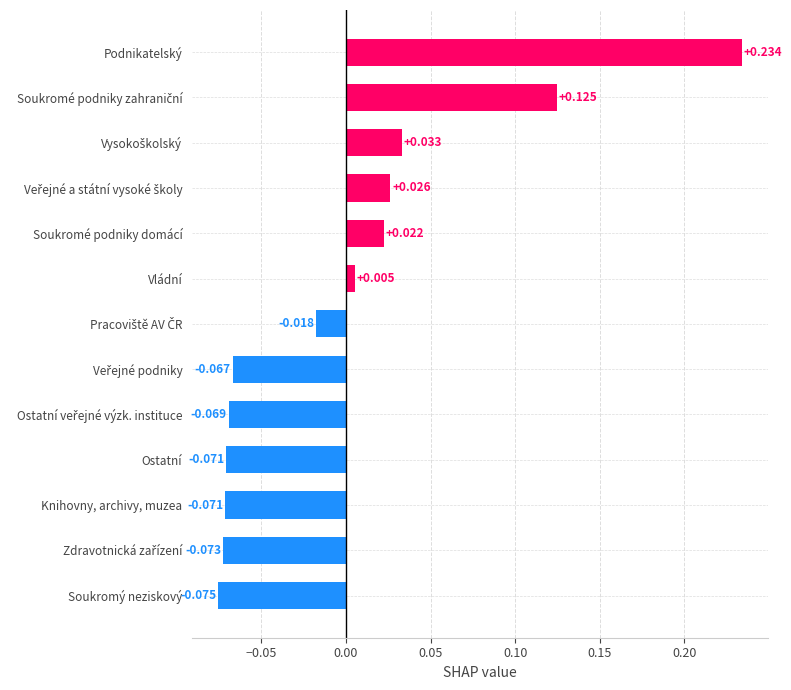

At which category does the chart reach its minimum across all series?

Soukromý neziskový